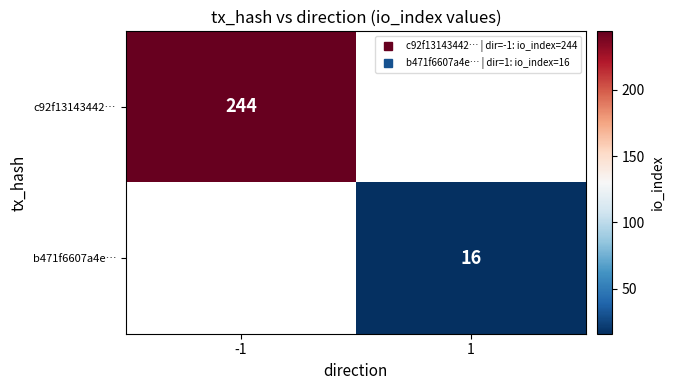

The c92f13143442… series shows 244.0 at -1. True or false?

True